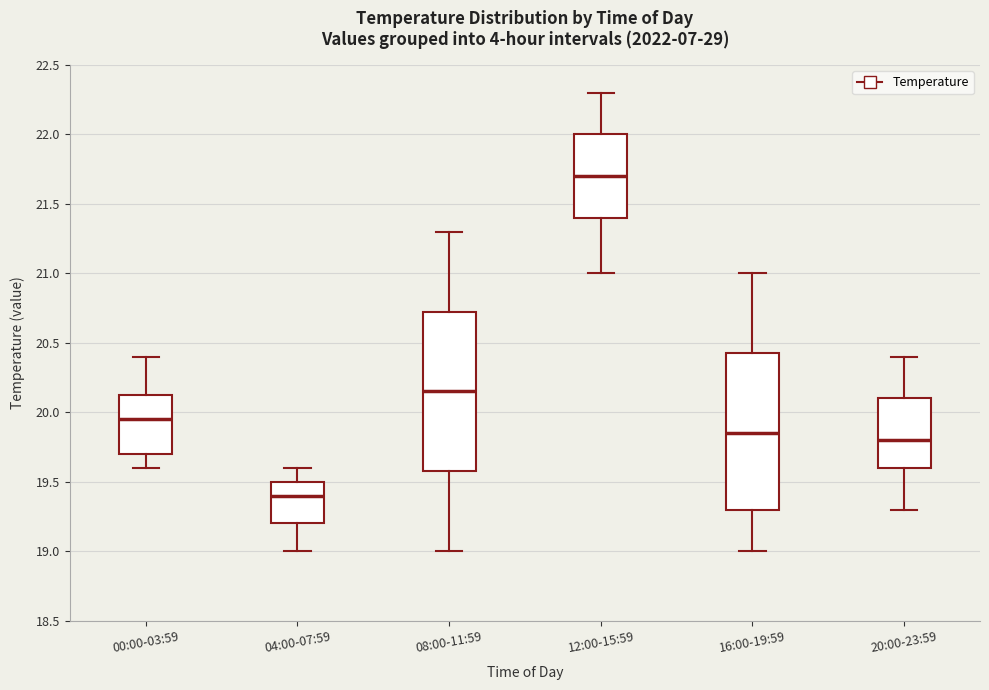

Reading left to right, transcribe this box plot: for each box, give where its median line is, the range the box spans, and where its two whiskers end, as read against the y-axis. The values are not printed on the chart, so give them approximately, as read against the axis.

00:00-03:59: median 19.95, box 19.70 to 20.15, whiskers 19.60 to 20.40
04:00-07:59: median 19.40, box 19.20 to 19.50, whiskers 19.00 to 19.60
08:00-11:59: median 20.15, box 19.60 to 20.75, whiskers 19.00 to 21.30
12:00-15:59: median 21.70, box 21.40 to 22.00, whiskers 21.00 to 22.30
16:00-19:59: median 19.85, box 19.30 to 20.45, whiskers 19.00 to 21.00
20:00-23:59: median 19.80, box 19.60 to 20.10, whiskers 19.30 to 20.40